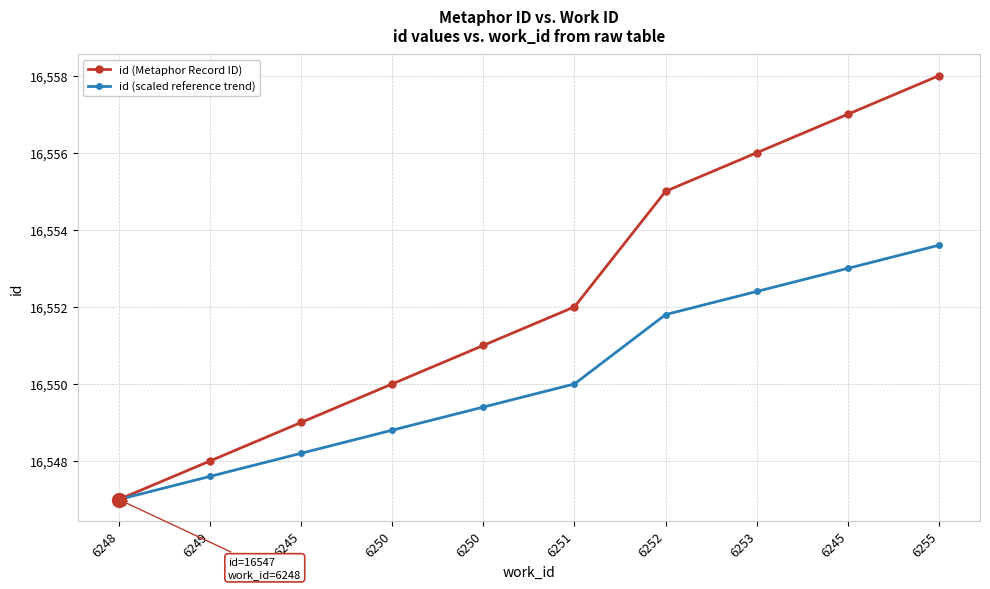

Rank the series by their maximum value, from lowest to highest.

id (scaled reference trend), id (Metaphor Record ID)